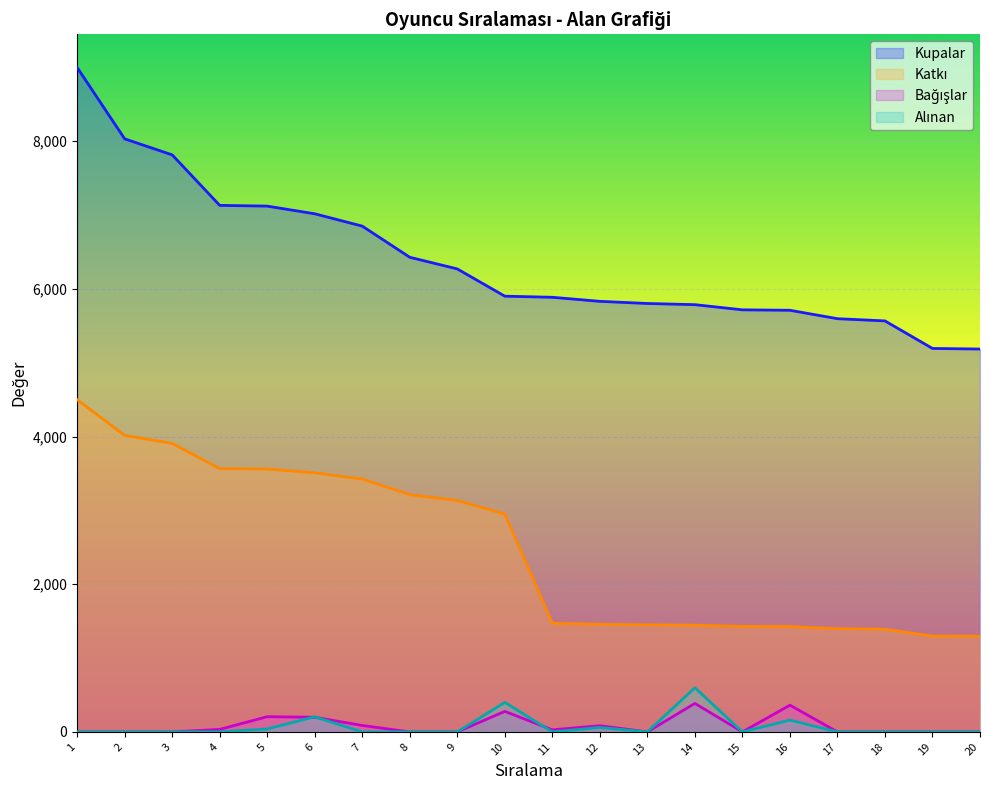

How many values in the Kupalar series are below 5902?

10